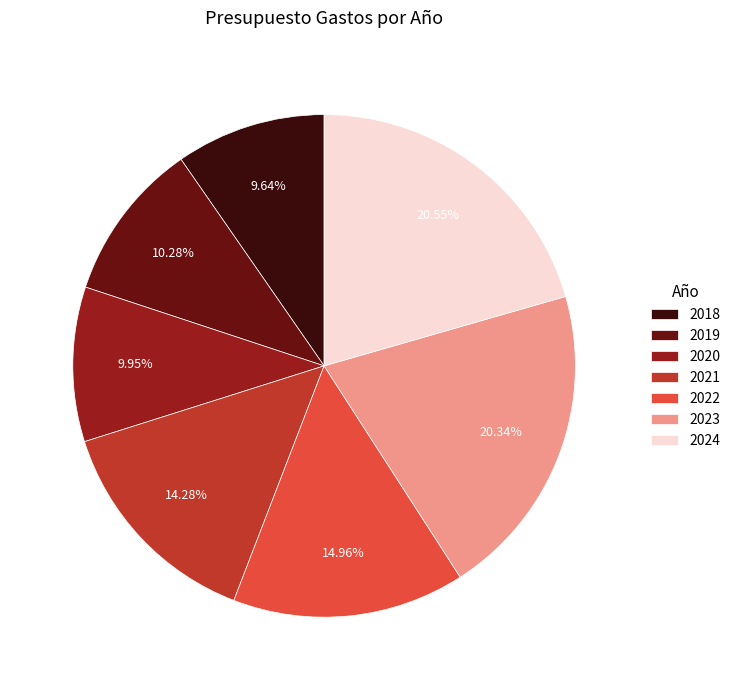

Does any single category account for the majority?

No